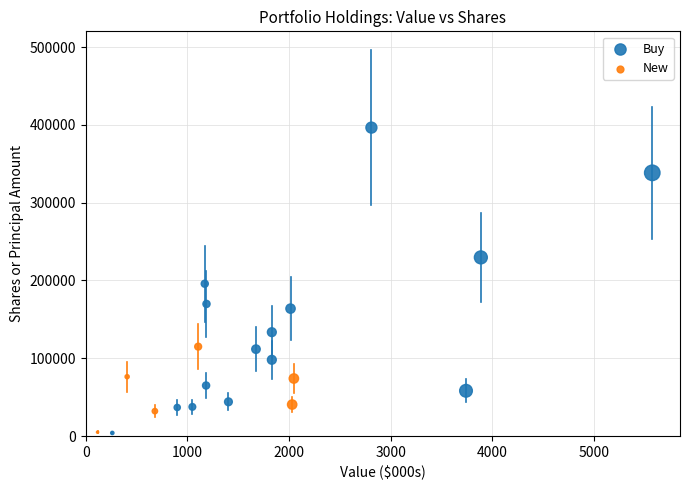

Which series has the widest spread of Y values?

Buy